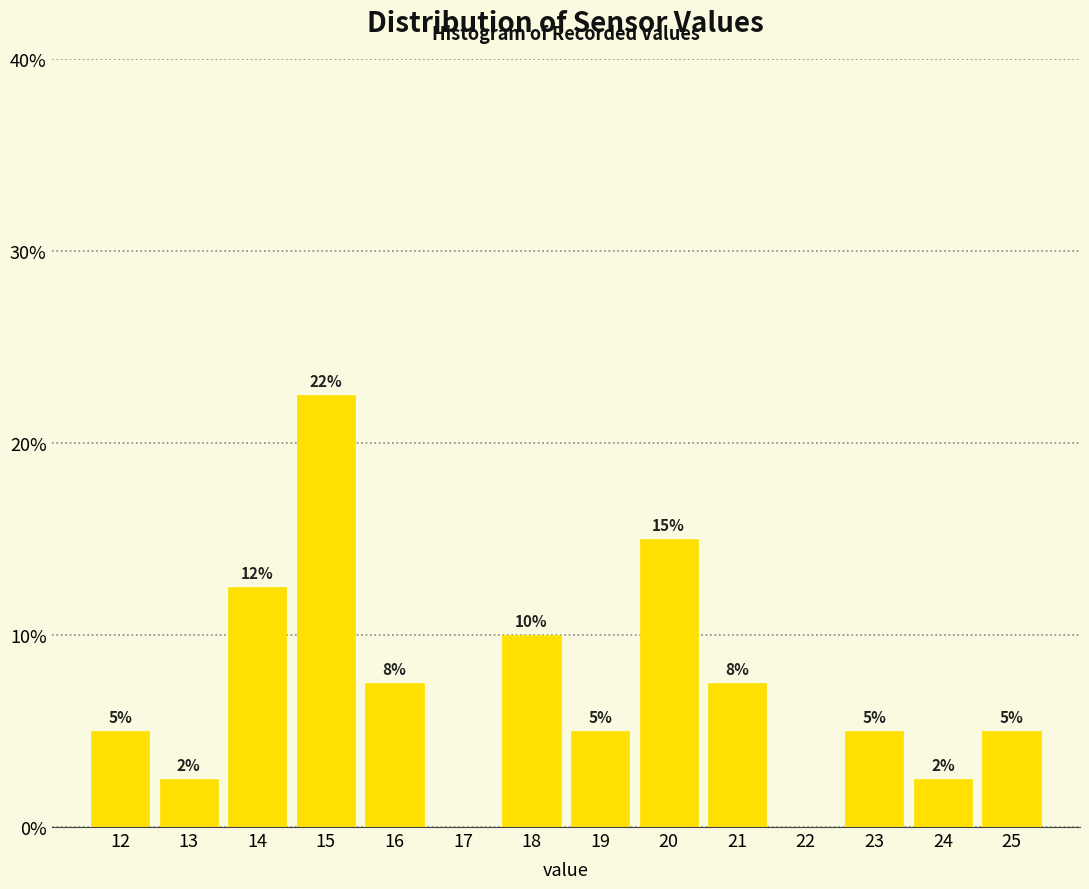

True or false: the data shows 6.7 at 18.

False